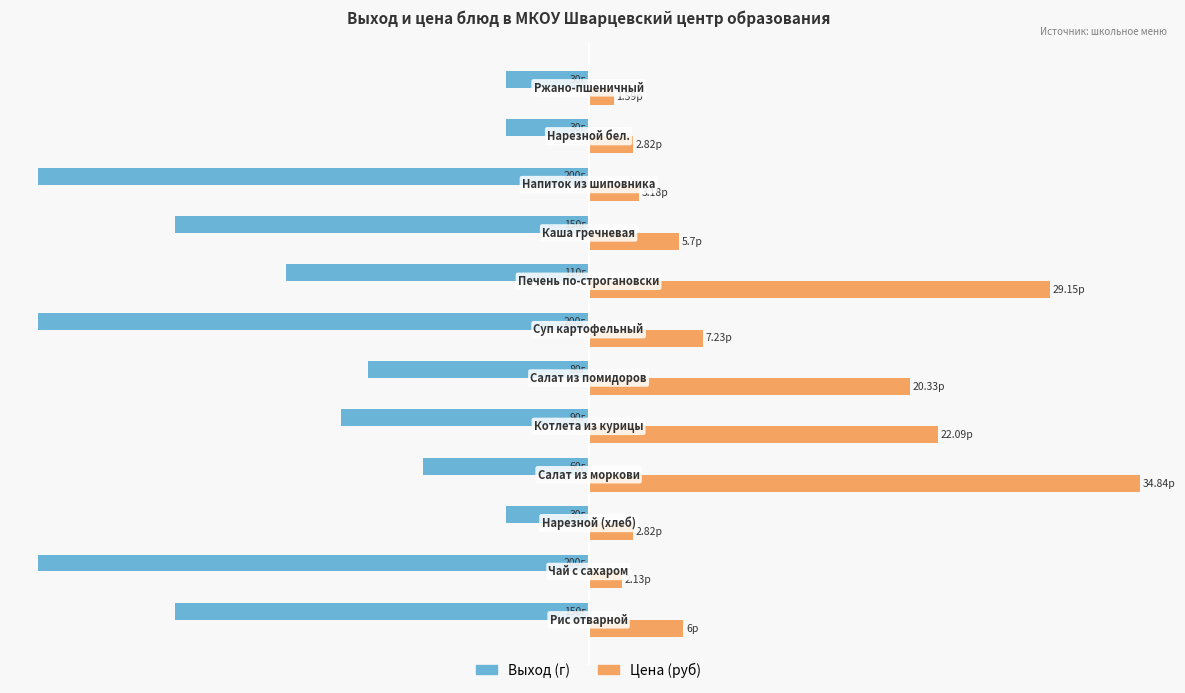

What are all the series names shown in the legend?

Выход (г), Цена (руб)